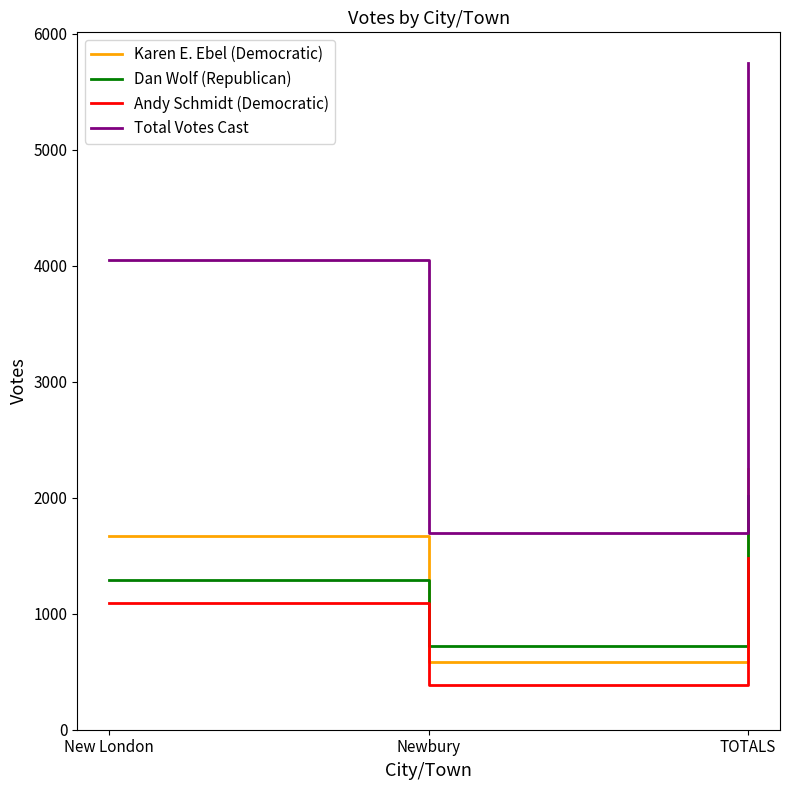

Which series has the largest total across all categories?

Total Votes Cast